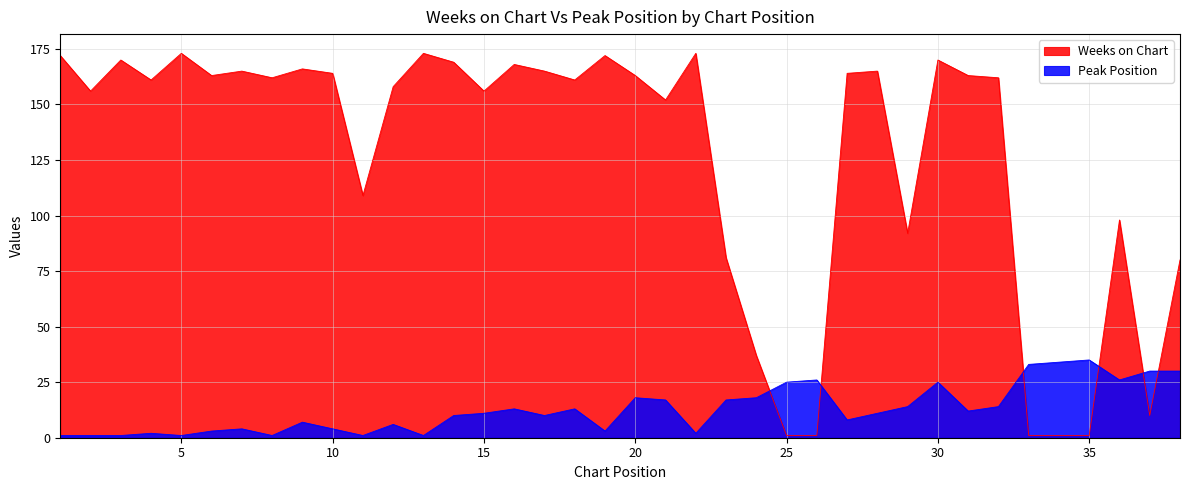

At 18, list the series in order from largest to smallest.

Weeks on Chart, Peak Position